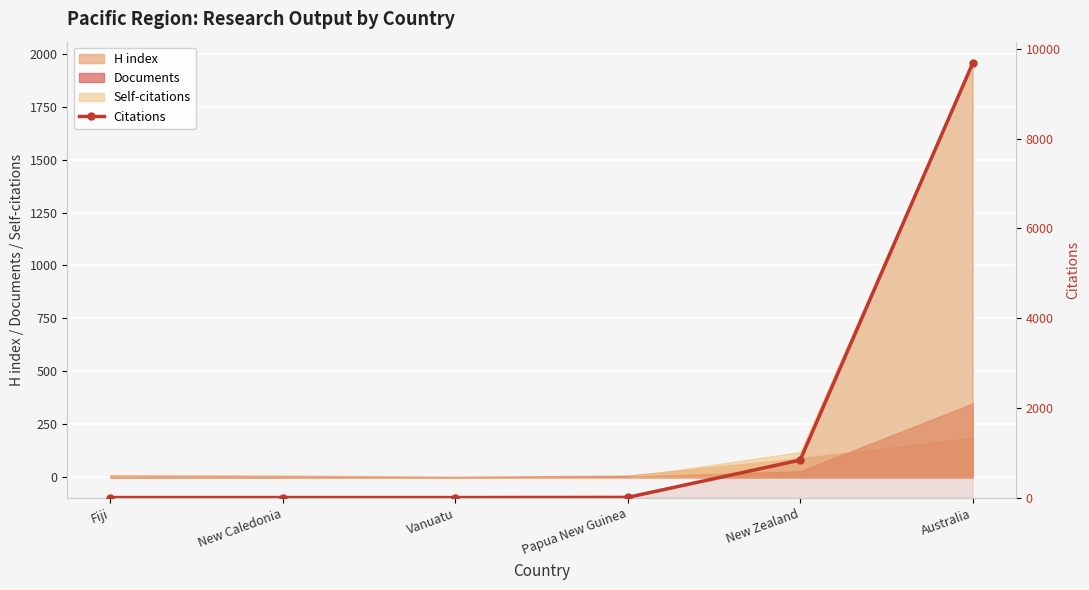

Reading left to right, list all the values displayed in this chart.

10	10	10	14	845	9672